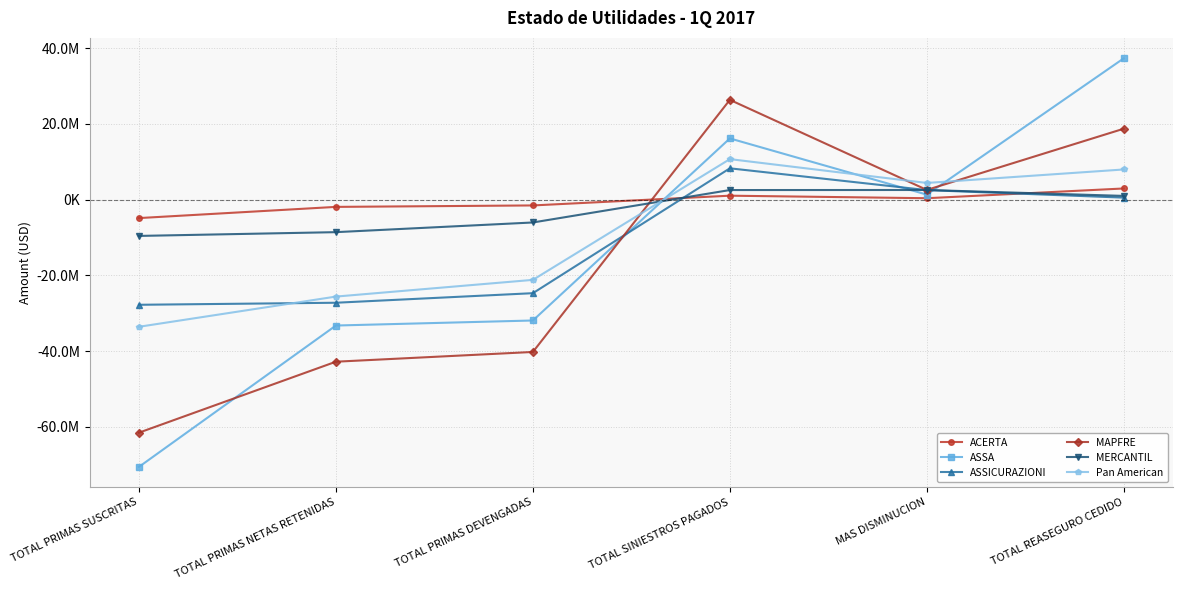

What are all the series names shown in the legend?

ACERTA, ASSA, ASSICURAZIONI, MAPFRE, MERCANTIL, Pan American